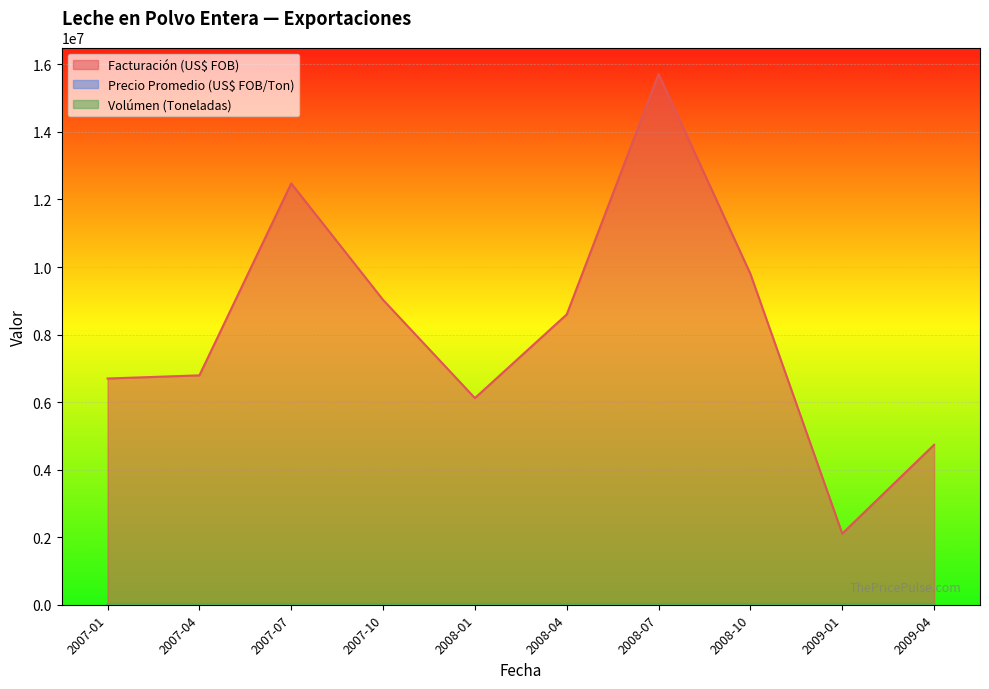

What is the sum of all Facturación (US$ FOB) values?

82065899.1